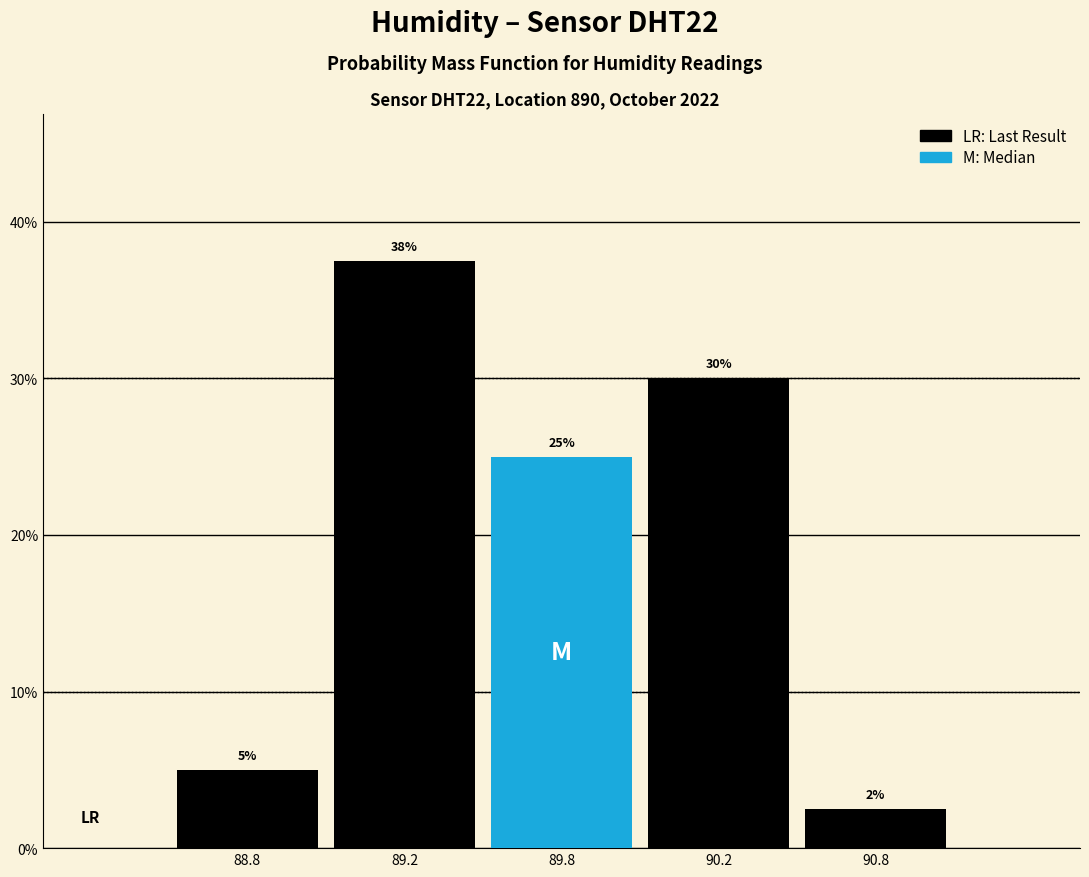

Which has a higher value, 89.8 or 90.8?

89.8